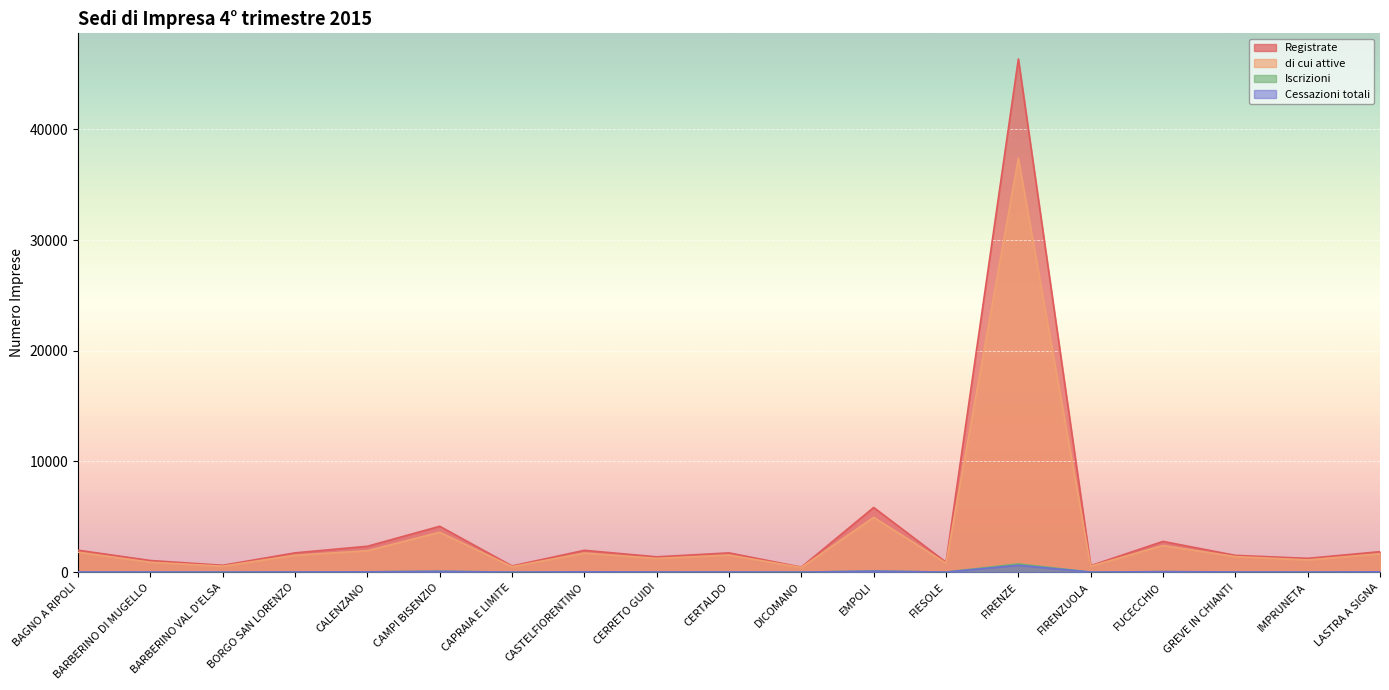

At which label does di cui attive first exceed 1529?

BAGNO A RIPOLI